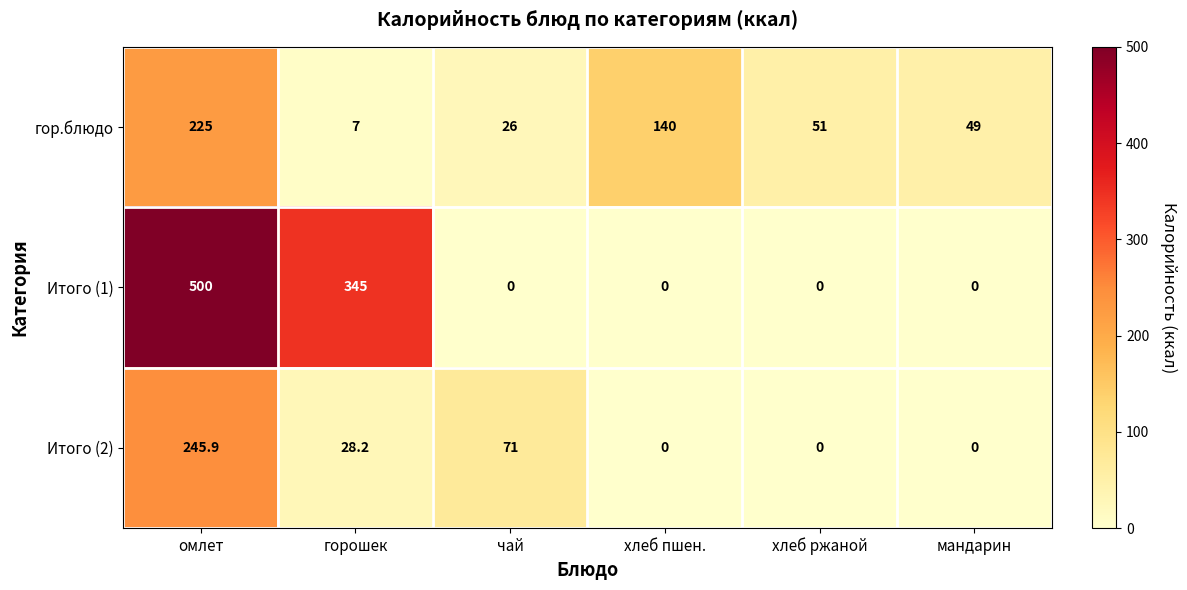

How many values in the Итого (1) series exceed 0?

2